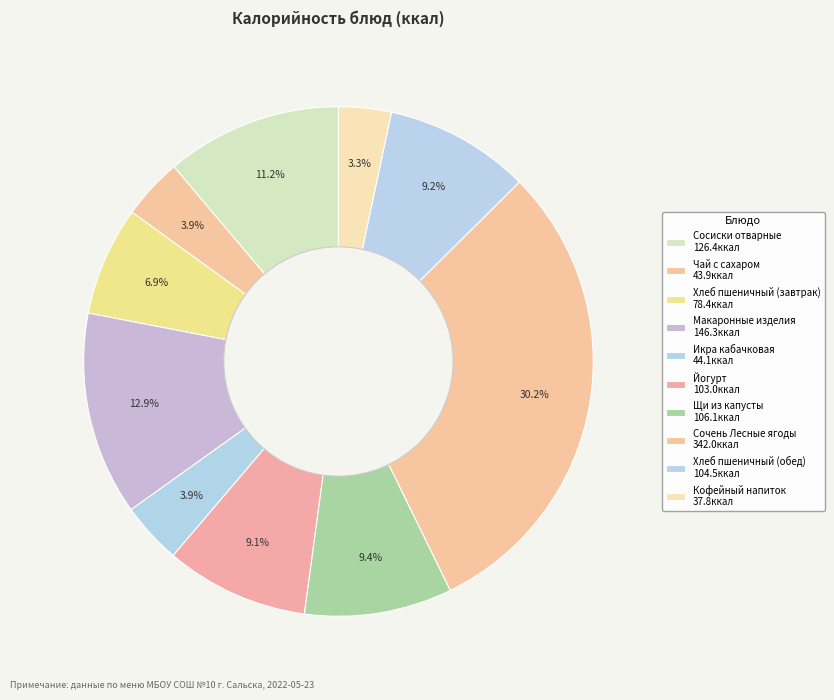

How many slices are in this pie chart?

10